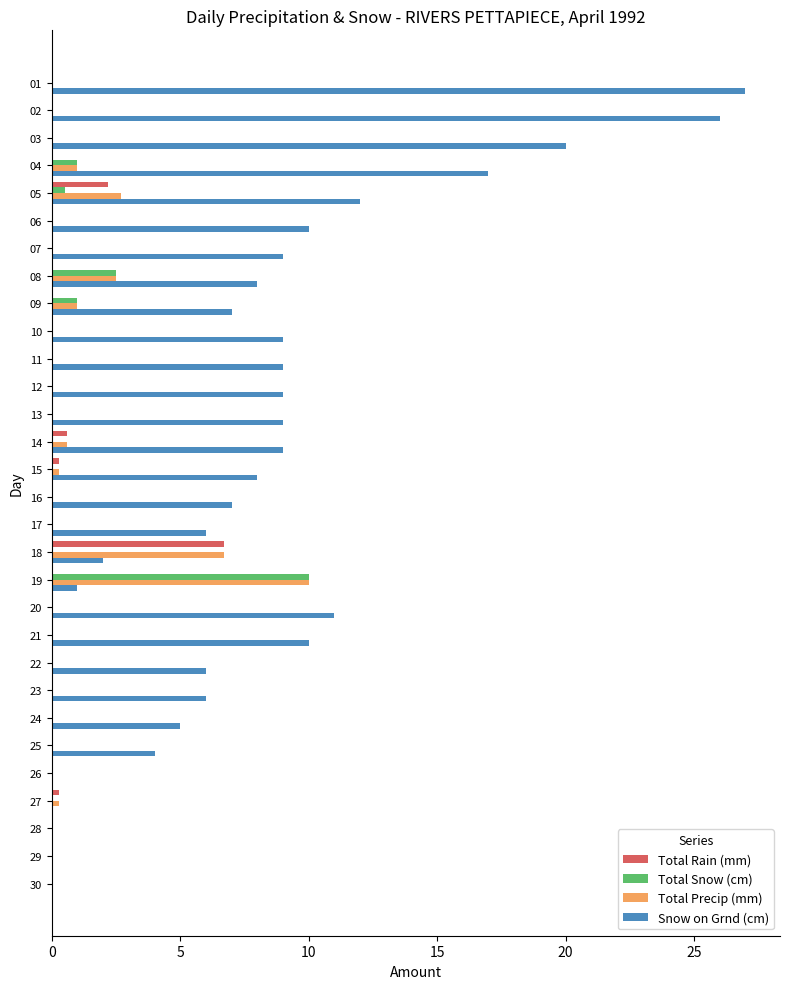

Is the value of Total Snow (cm) at 07 greater than the value of Snow on Grnd (cm) at 10?

No